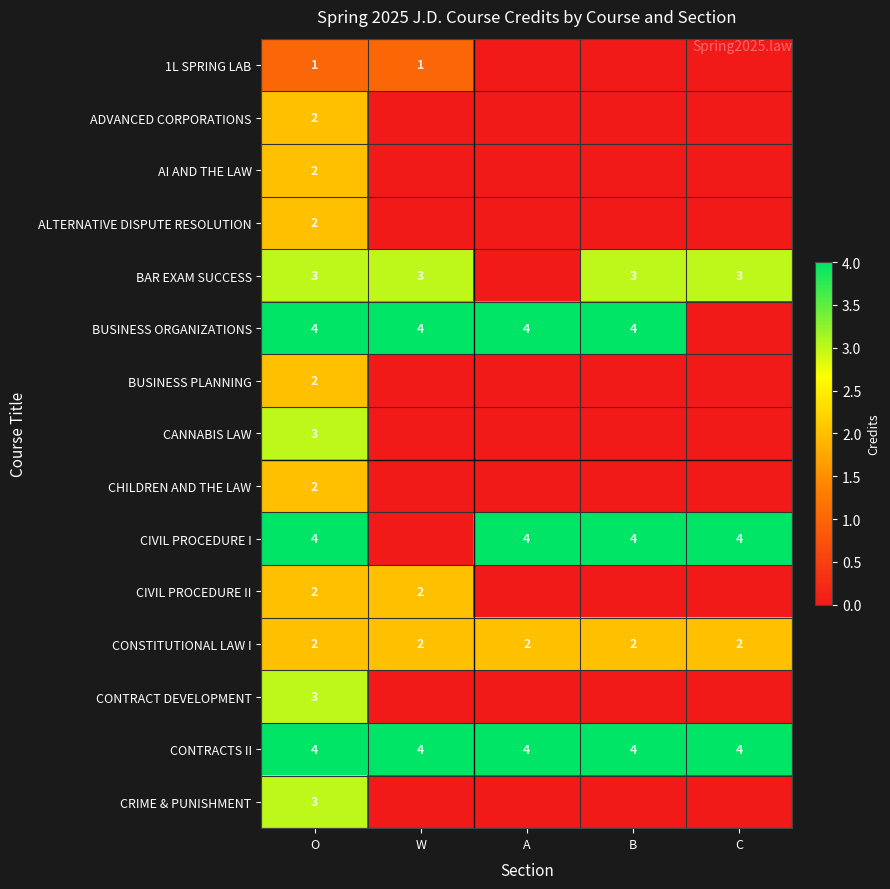

What is the sum of the BAR EXAM SUCCESS values at C and W?

6